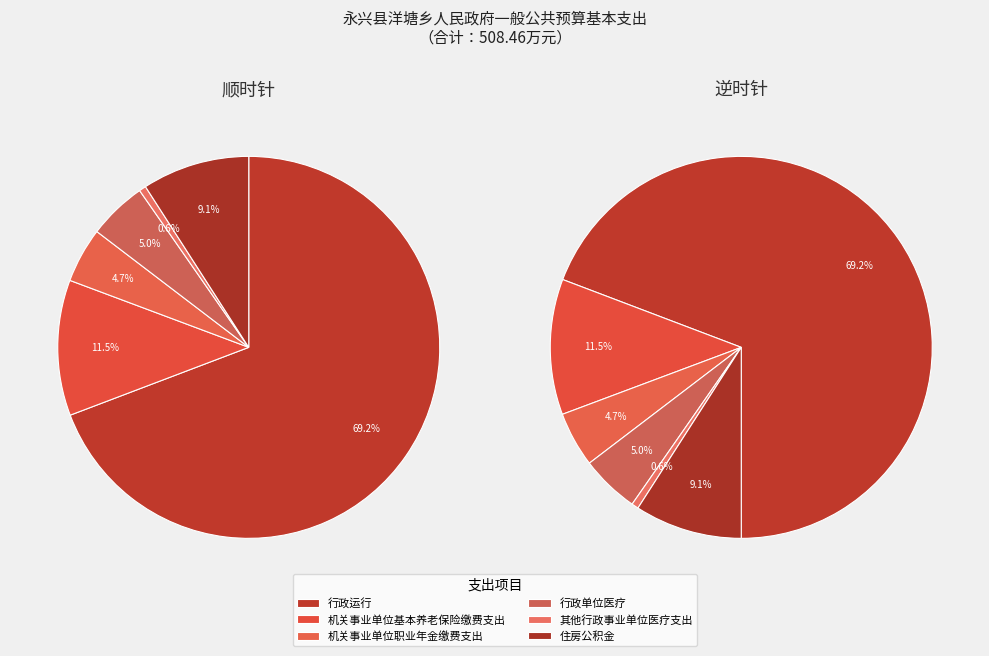

Is it true that 行政运行 is 62% of the pie?

False